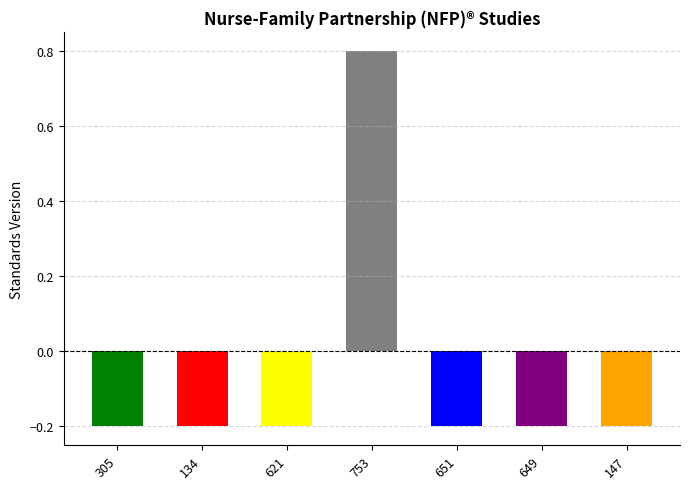

How many values are between 0 and 1?

1